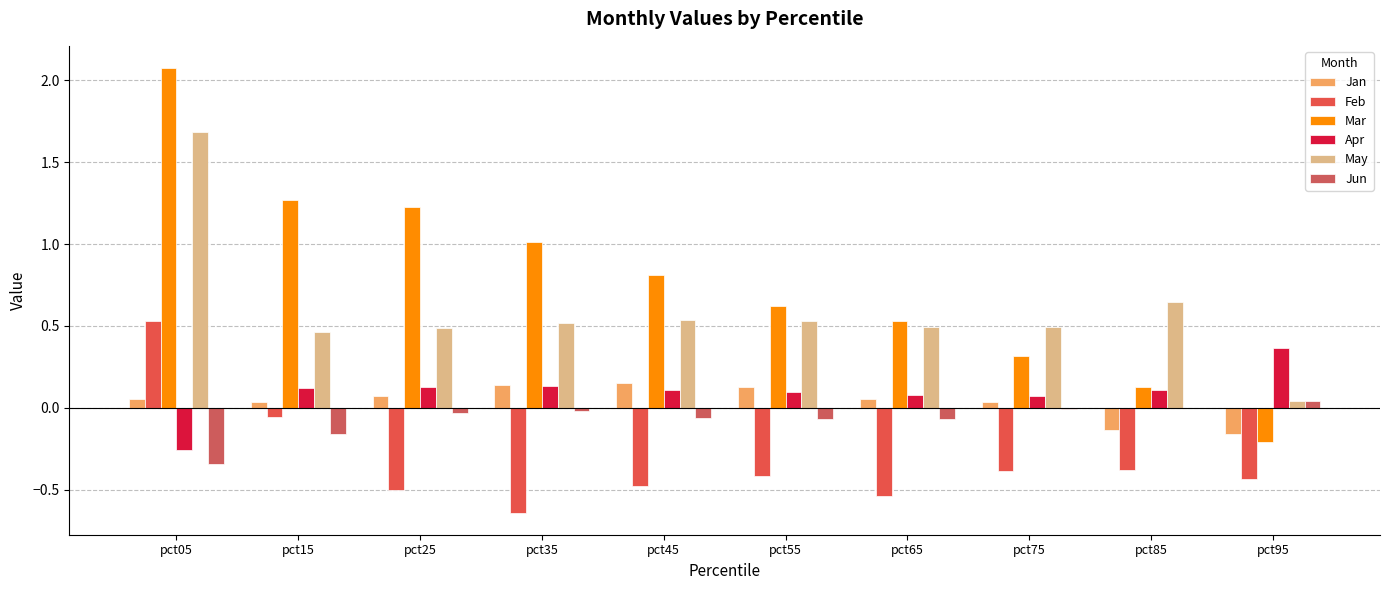

What is the greatest value displayed?

2.1